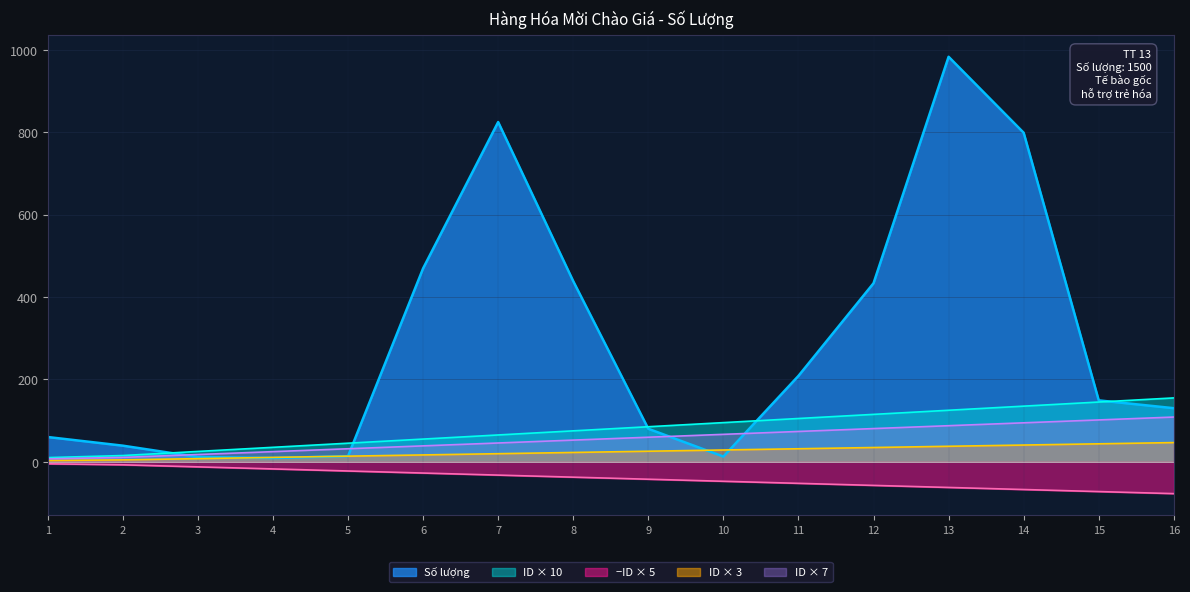

Reading left to right, what are all the values shown in this chart?

1=10	2=15	3=25	4=35	5=45	6=55	7=65	8=75	9=85	10=95	11=105	12=115	13=125	14=135	15=145	16=155